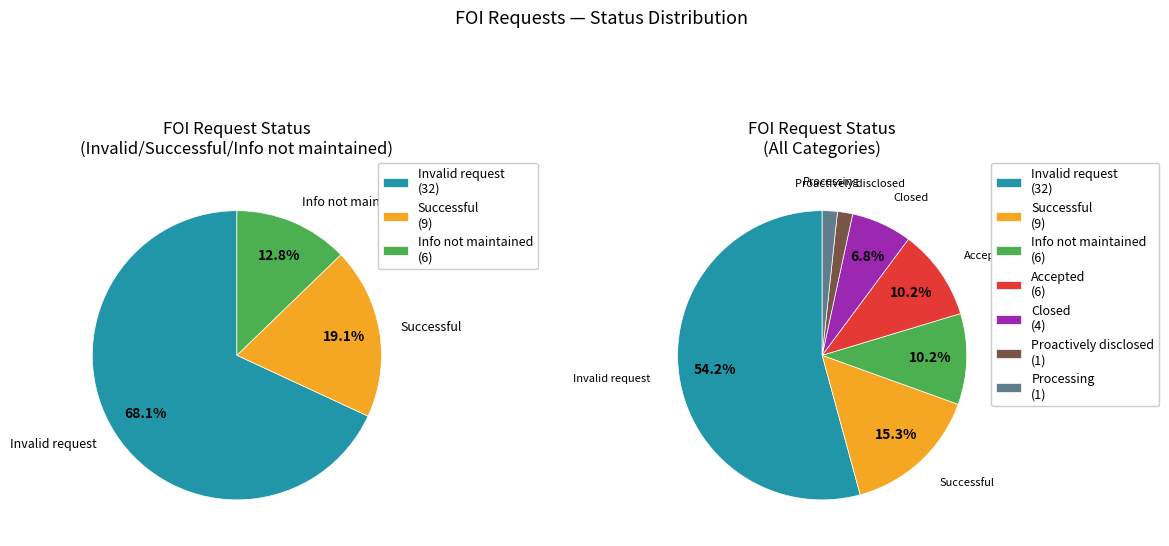

What is the smallest slice in the pie chart?

Proactively disclosed